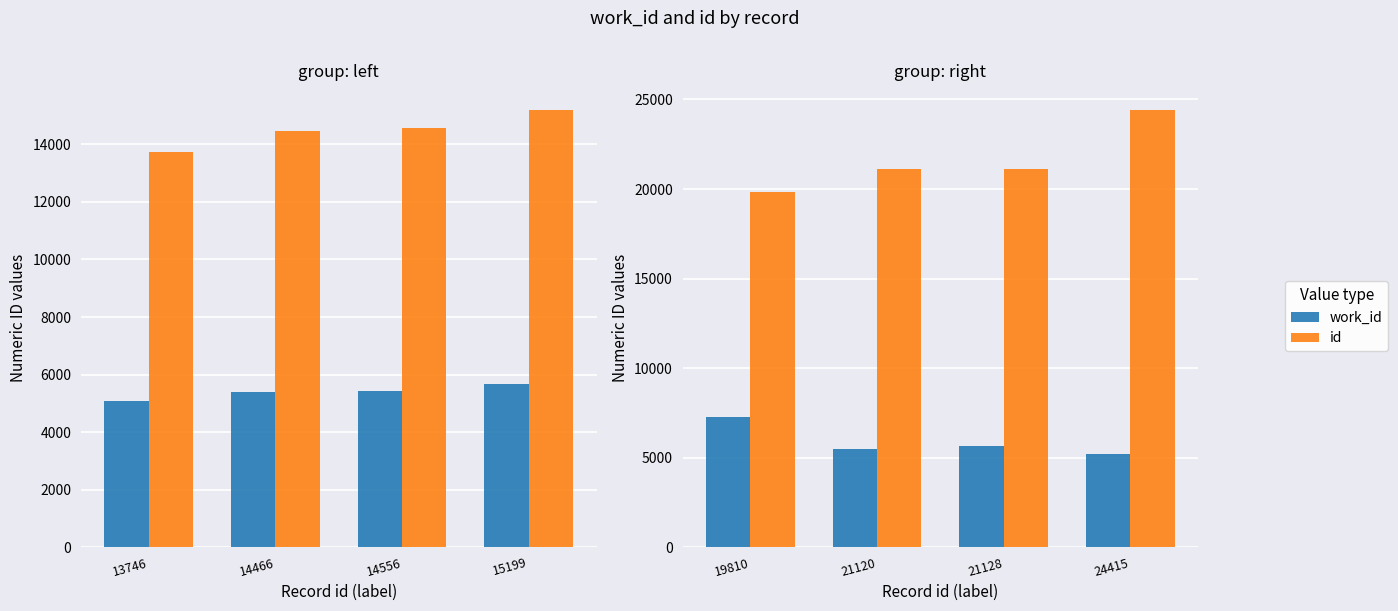

Rank the series by their maximum value, from highest to lowest.

id, work_id